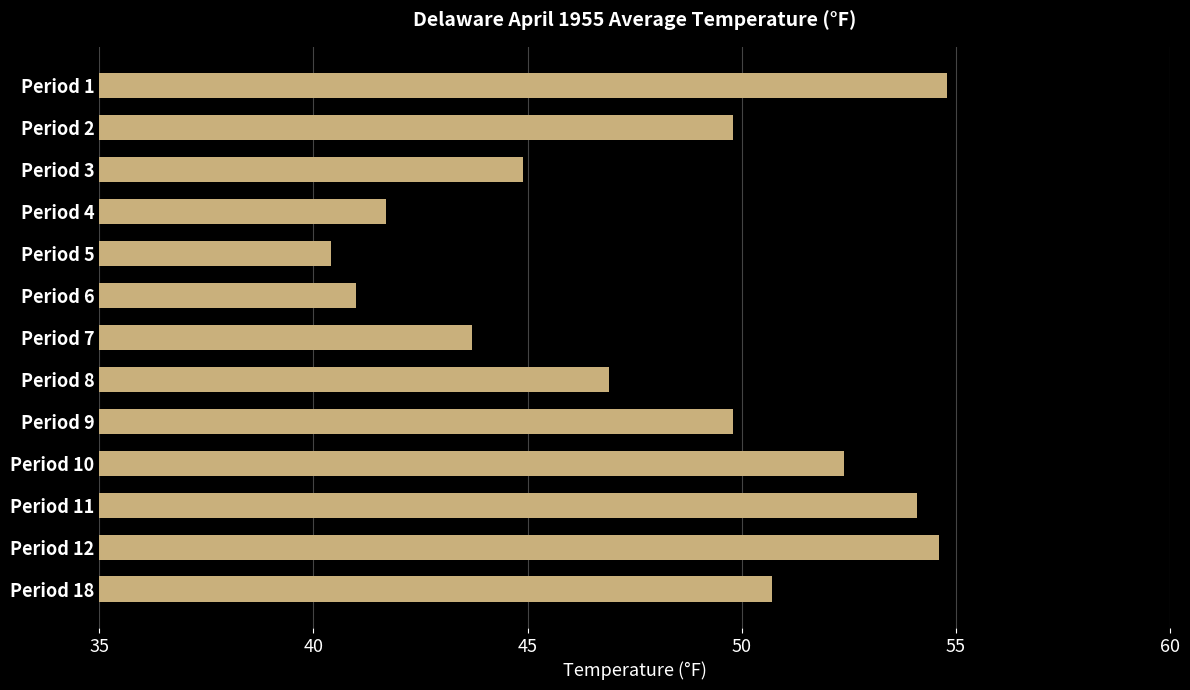

What is the value of the 13th bar from the top?

50.7